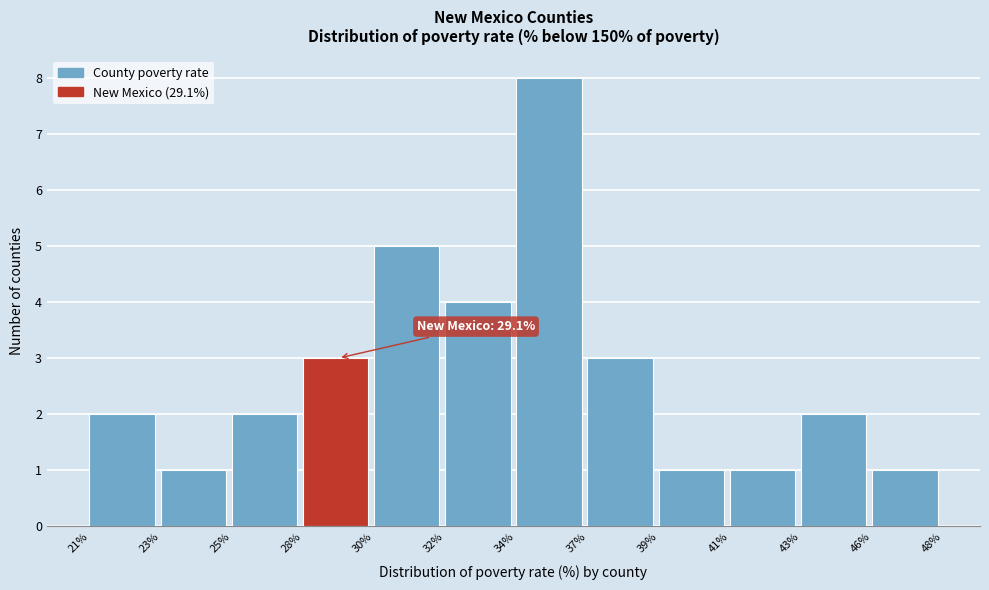

Reading left to right, extract all data points from this chart.

2	1	2	3	5	4	8	3	1	1	2	1